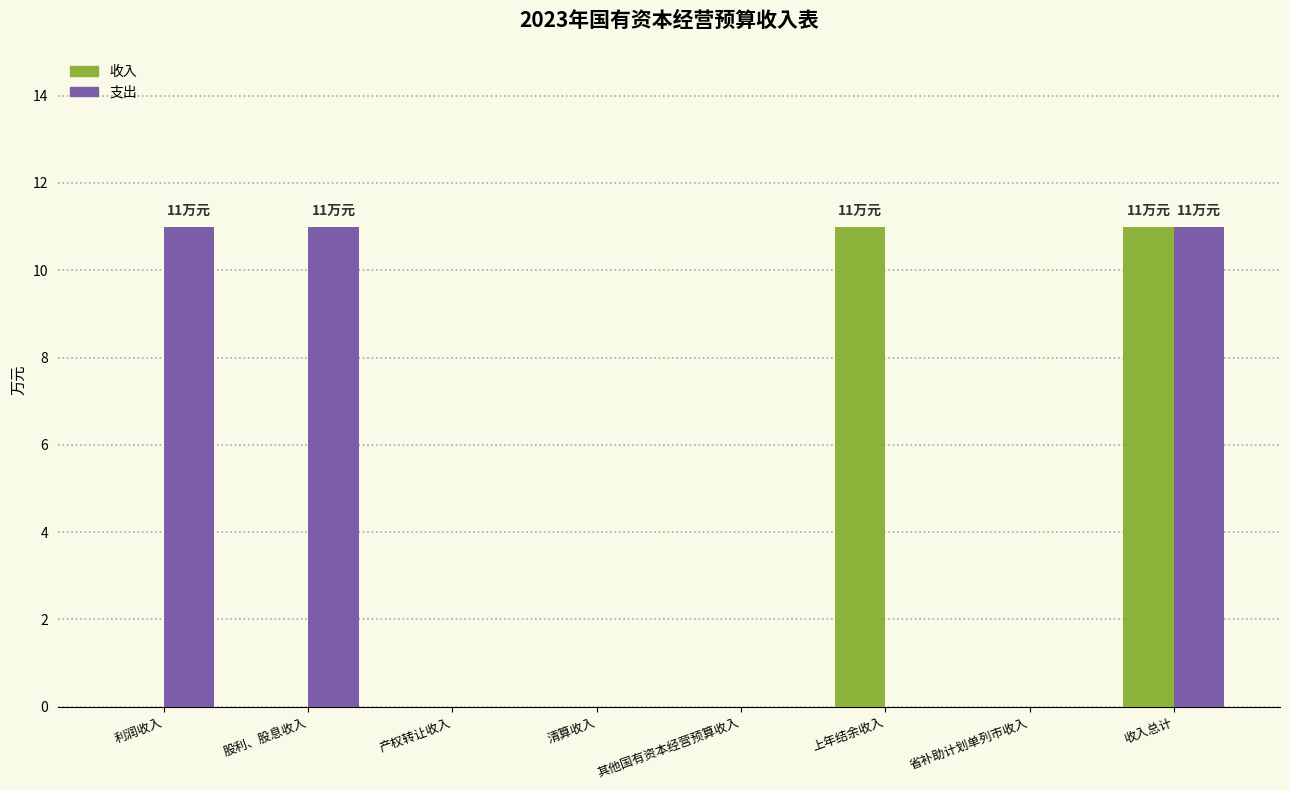

What is the maximum value for 收入?

11